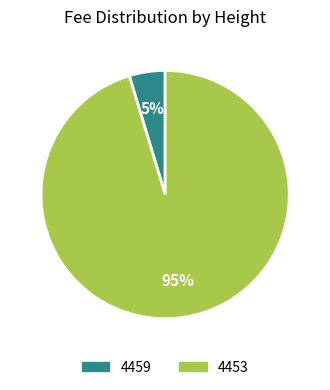

What percentage is the 4459 slice, to the nearest percent?

5%